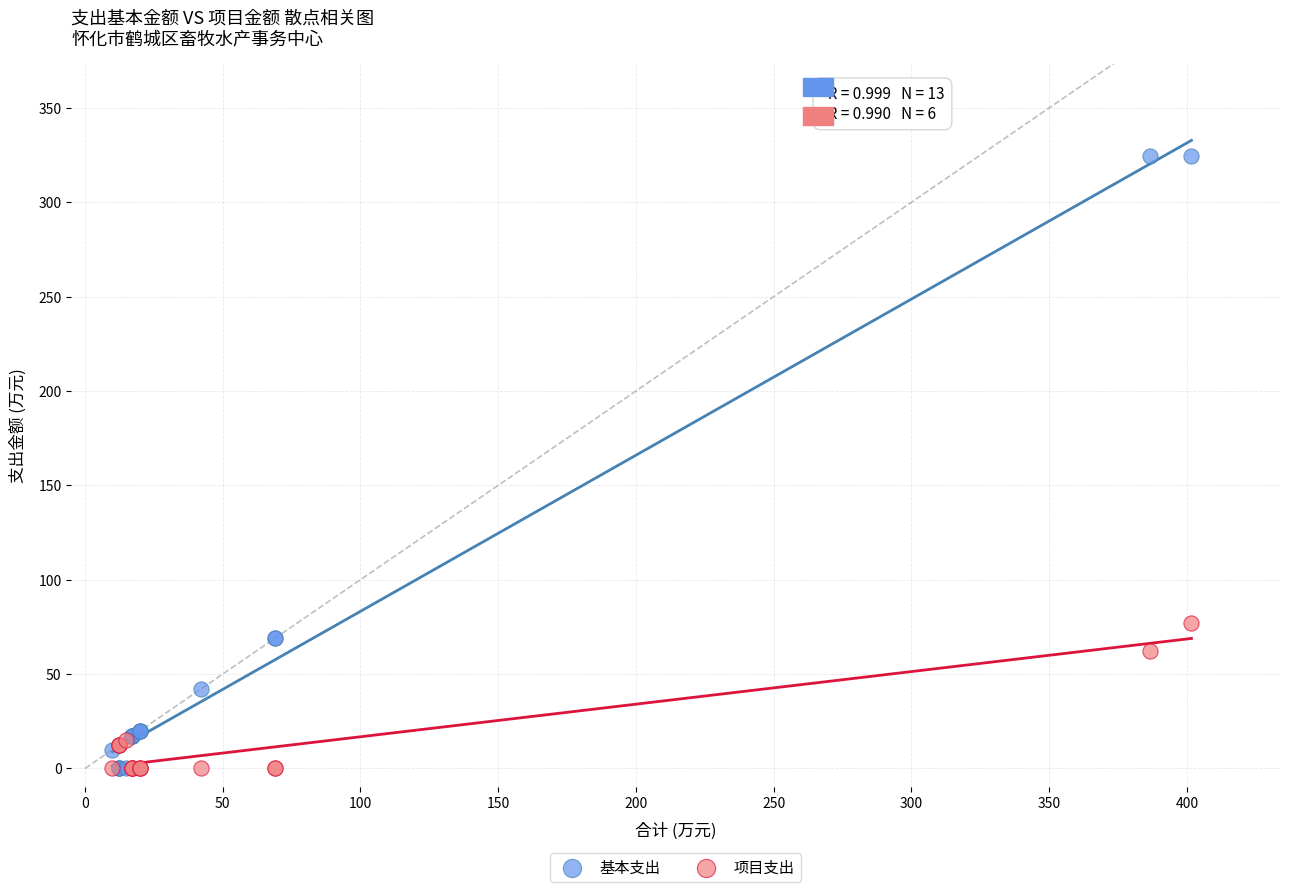

Which series contains the highest Y value?

基本支出